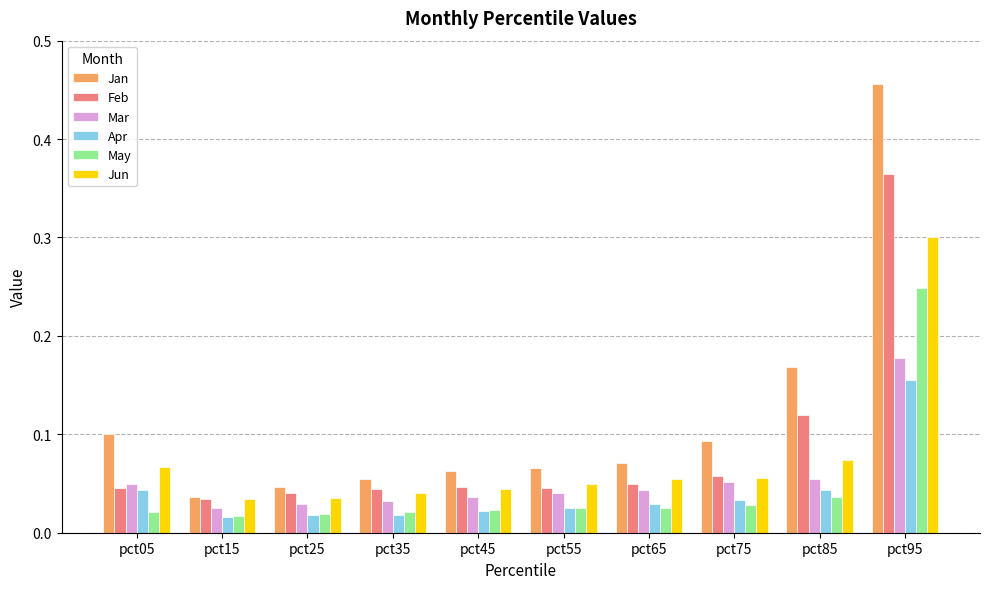

How many Mar values are between 0 and 1?

10